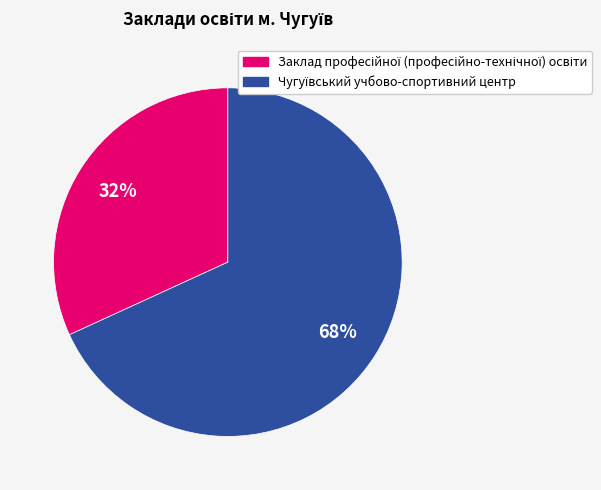

Does any single category account for the majority?

Yes